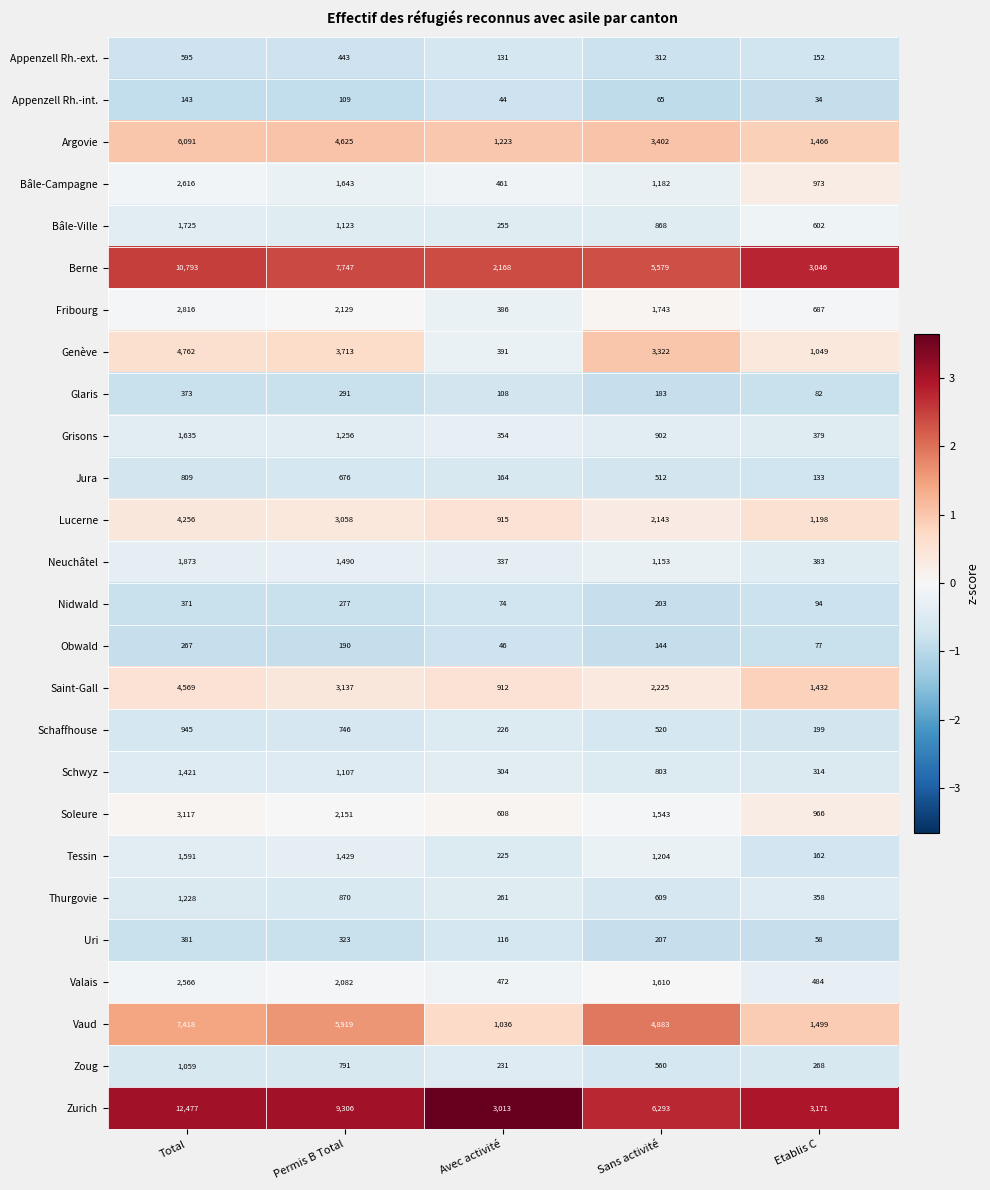

What is the difference between the maximum and minimum values in the Schaffhouse series?

746